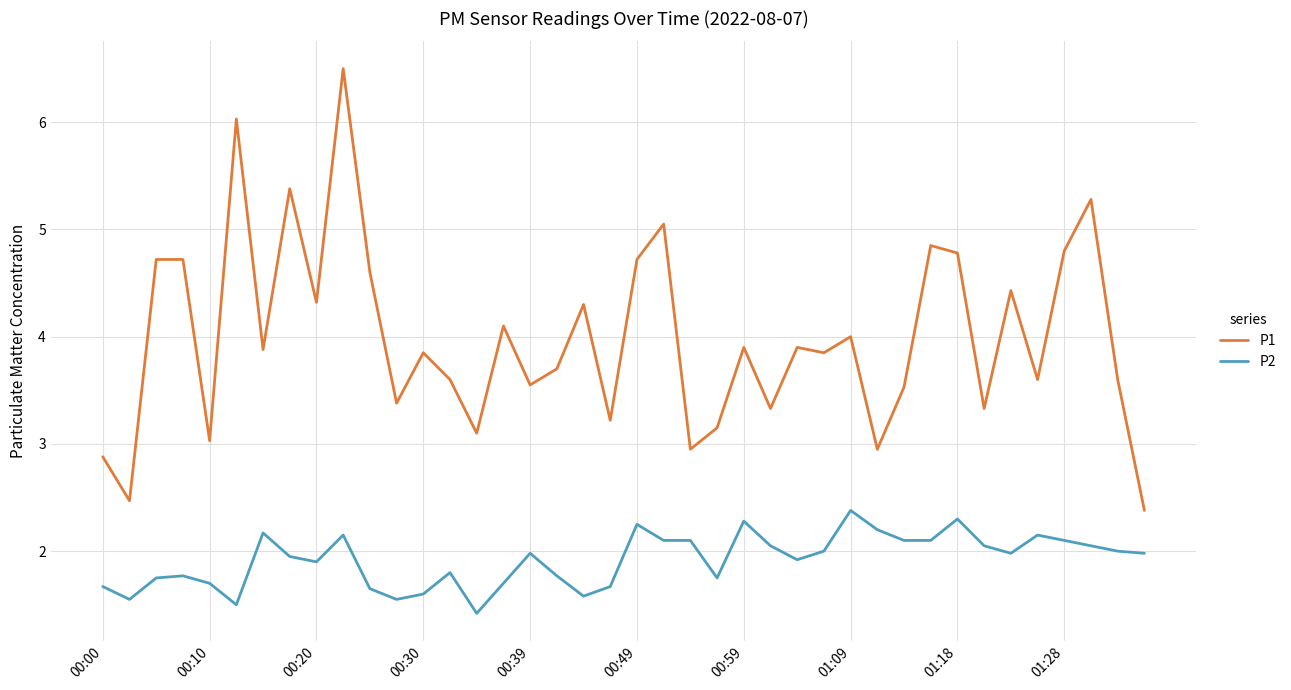

What is the minimum value shown in the chart?

1.4